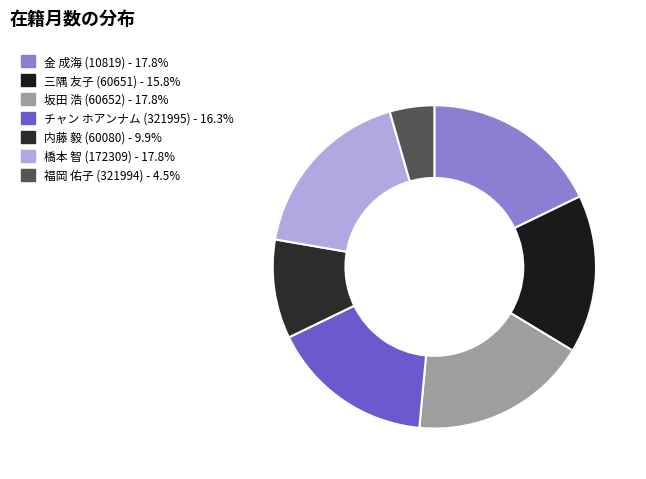

Is 金 成海 (10819) the majority of the pie?

No